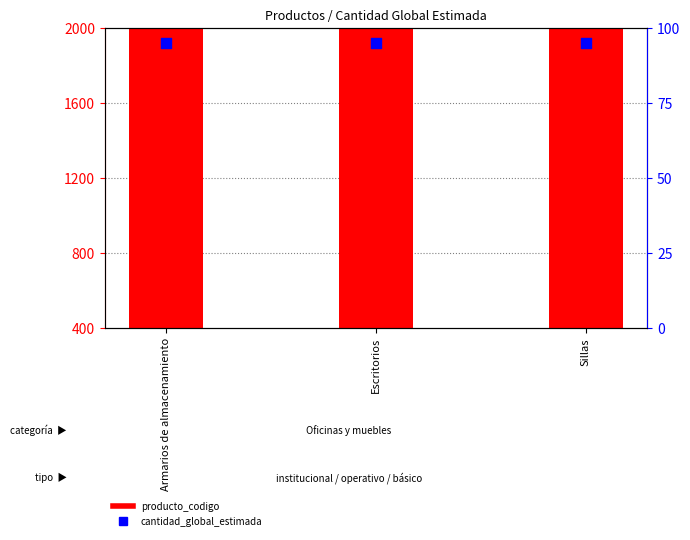

At how many categories does at least one series exceed 51115?

3